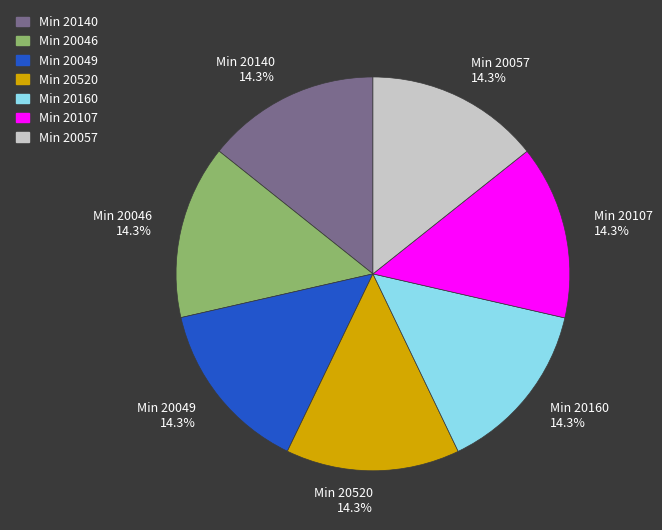

Count the number of slices in the pie.

7